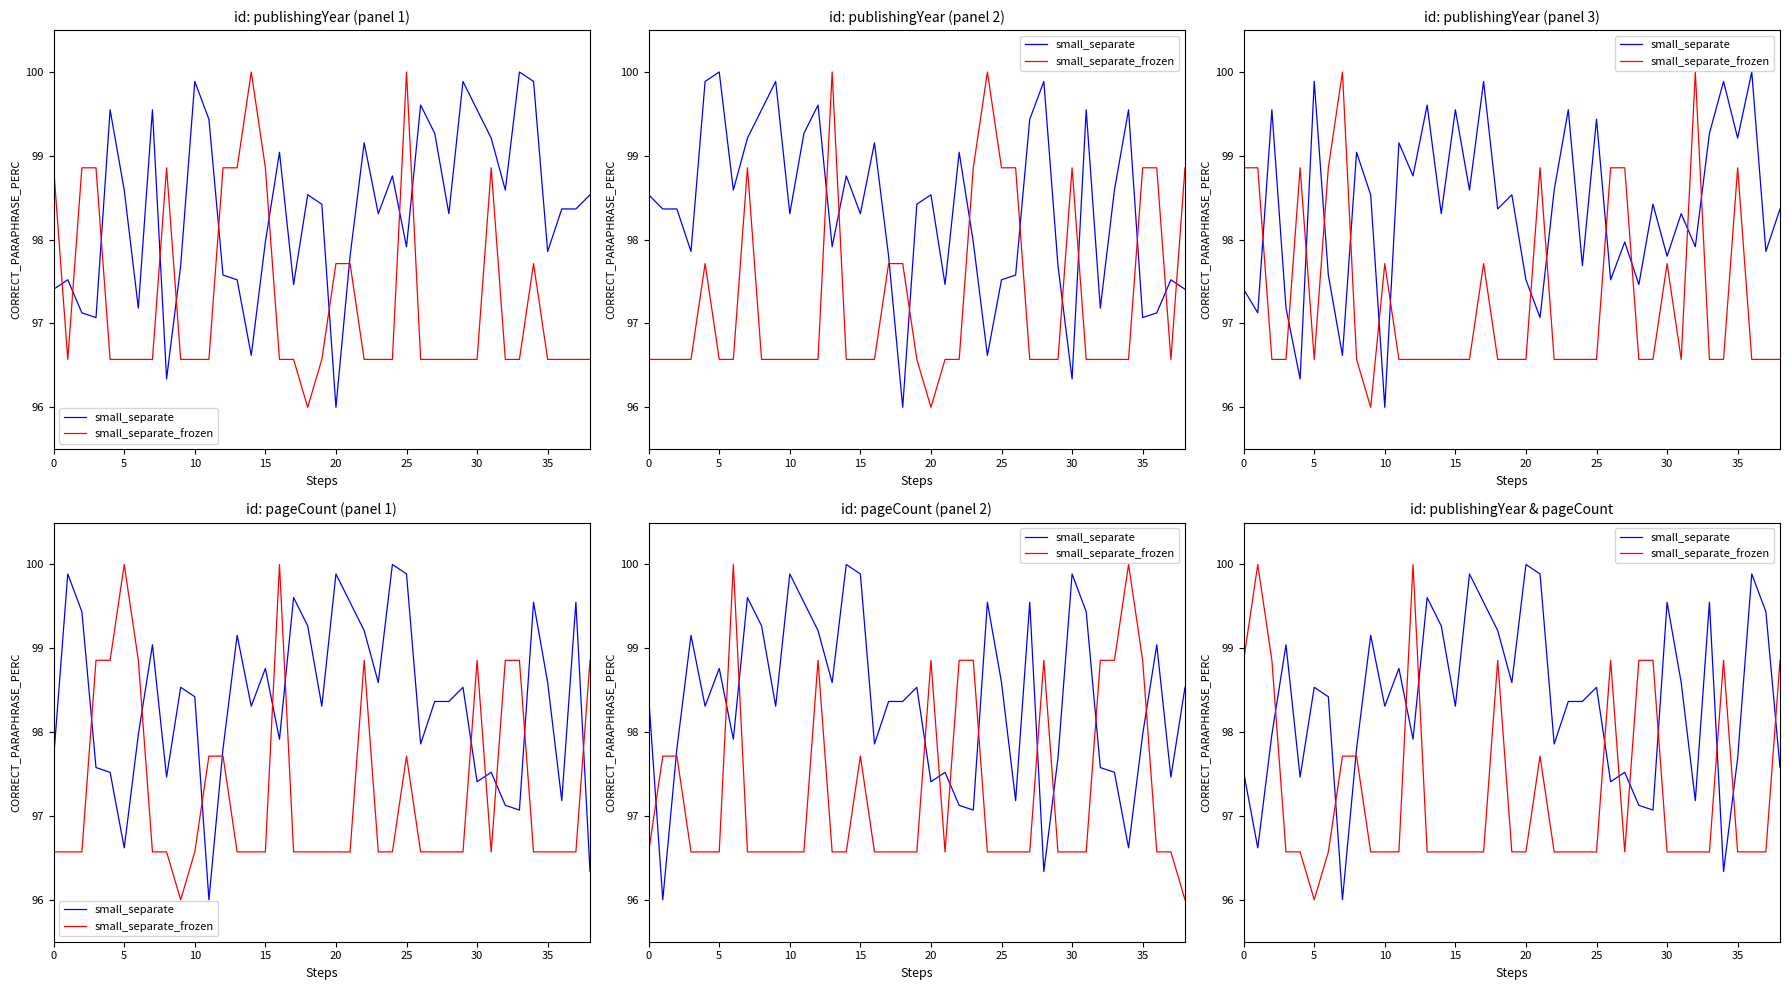

Reading left to right, extract all data points from this chart.

small_separate: 97.5	96.6	98.0	99.0	97.5	98.5	98.4	96.0	97.8	99.2	98.3	98.8	97.9	99.6	99.3	98.3	99.9	99.5	99.2	98.6	100.0	99.9	97.9	98.4	98.4	98.5	97.4	97.5	97.1	97.1	99.5	98.6	97.2	99.5	96.3	97.7	99.9	99.4	97.6
small_separate_frozen: 98.9	100.0	98.9	96.6	96.6	96.0	96.6	97.7	97.7	96.6	96.6	96.6	100.0	96.6	96.6	96.6	96.6	96.6	98.9	96.6	96.6	97.7	96.6	96.6	96.6	96.6	98.9	96.6	98.9	98.9	96.6	96.6	96.6	96.6	98.9	96.6	96.6	96.6	98.9